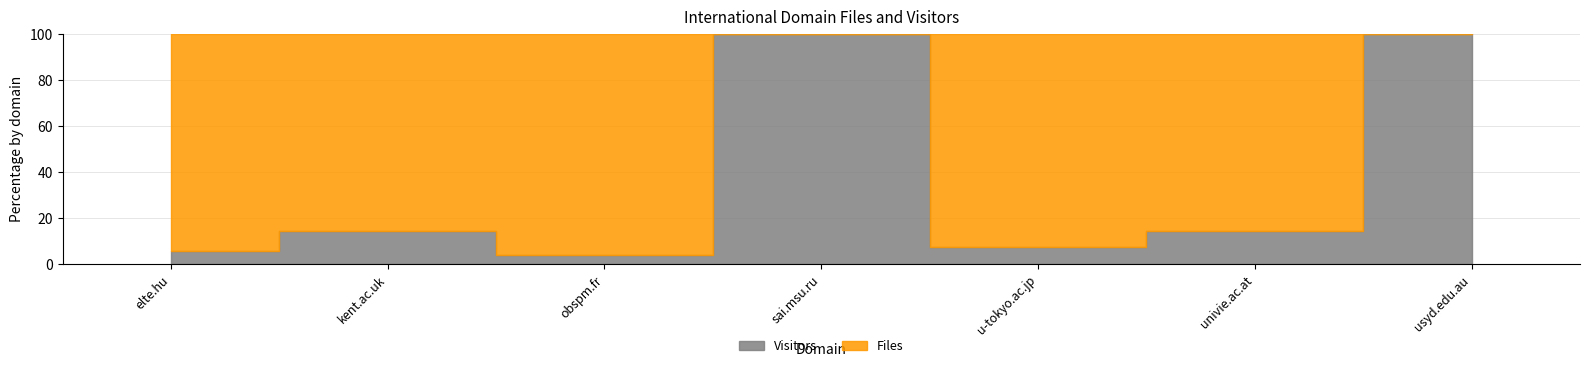

At which category is the sum across all series the highest?

elte.hu